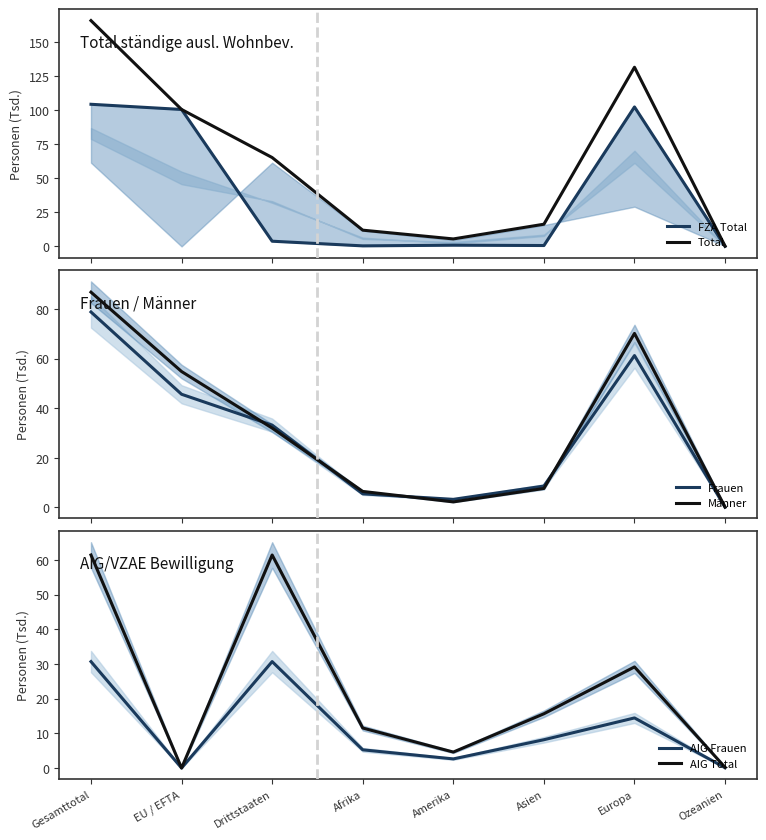

What value does the AIG Total series have at Ozeanien?

0.2